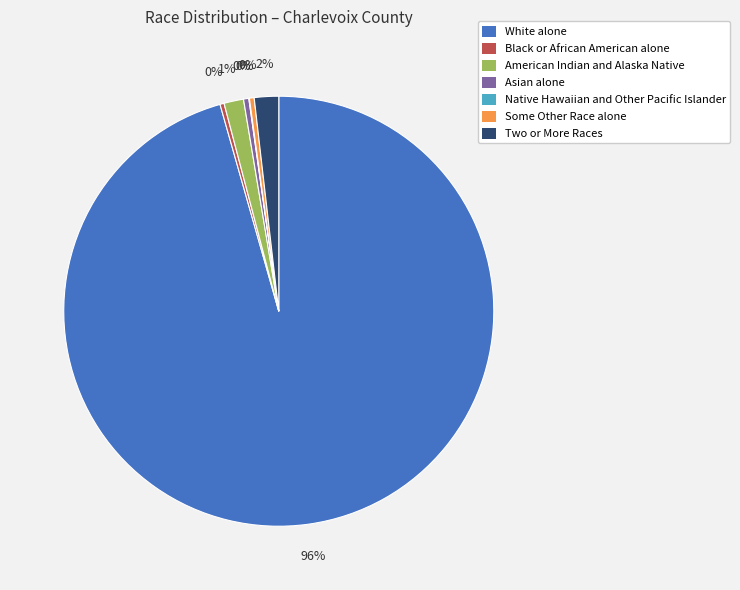

Which slice is the largest?

White alone